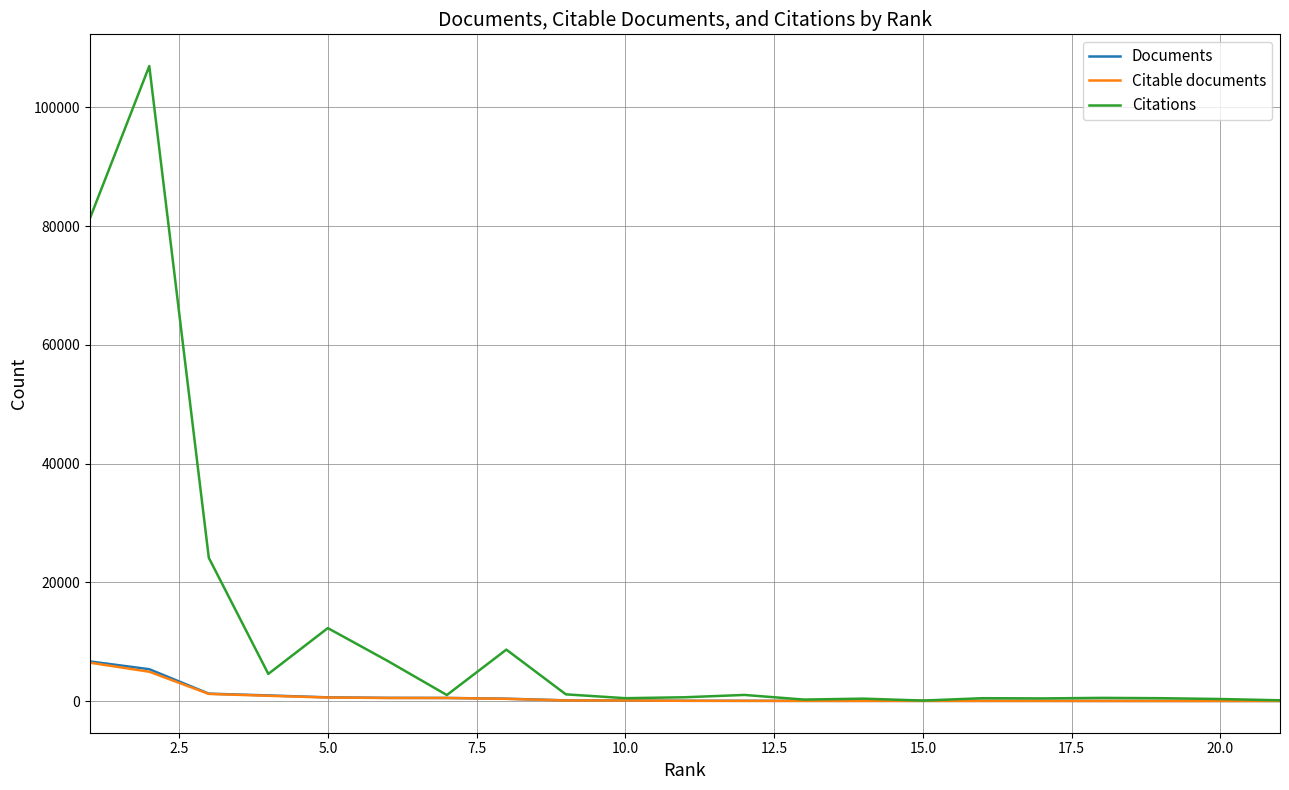

What is the minimum value for Citable documents?

10